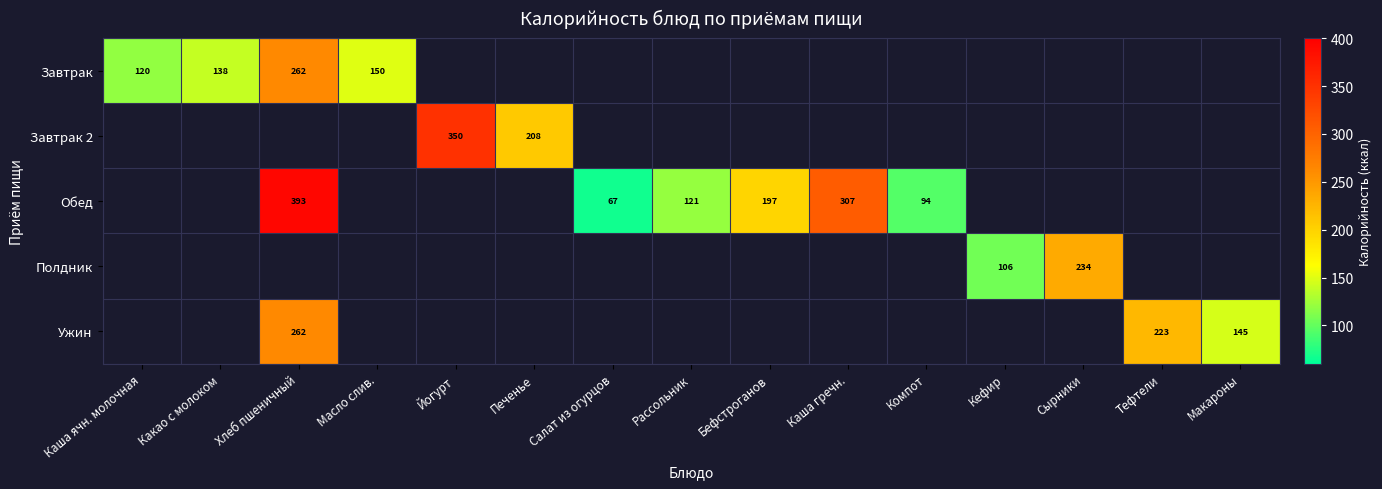

Is the value of Полдник at Сырники greater than the value of Обед at Хлеб пшеничный?

No